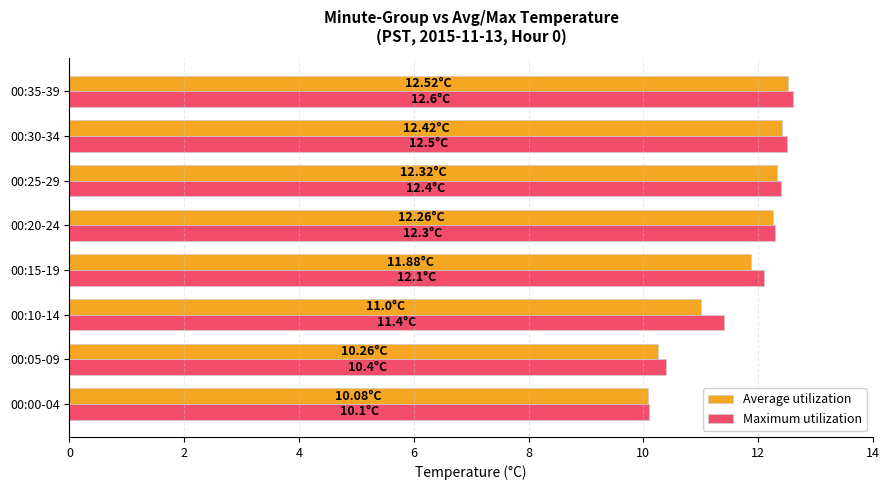

Which series changed the most between 00:10-14 and 00:35-39?

Average utilization